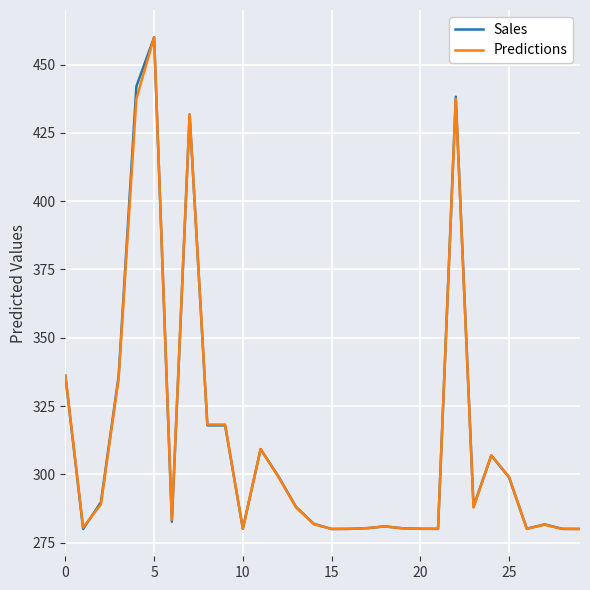

What is the lowest value of the Predictions series?

280.0